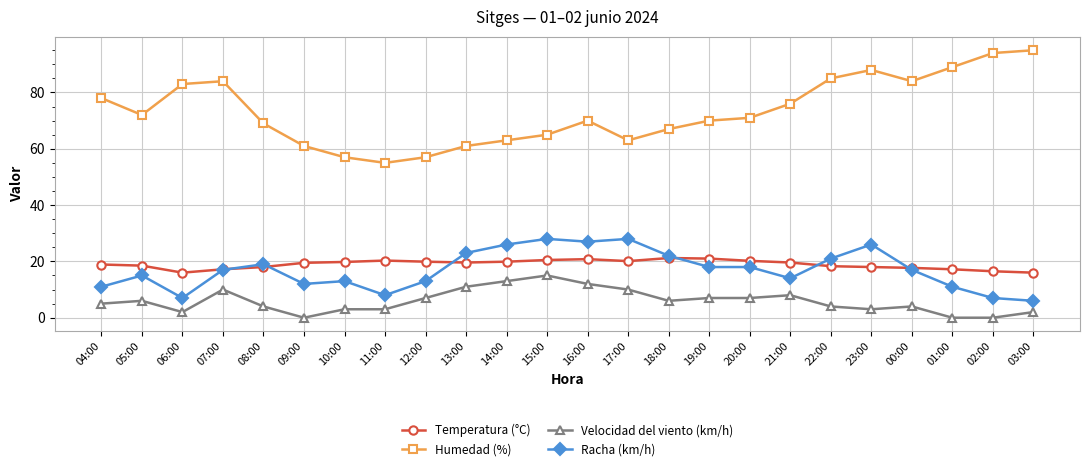

What is the label of the 22nd point from the right?

06:00